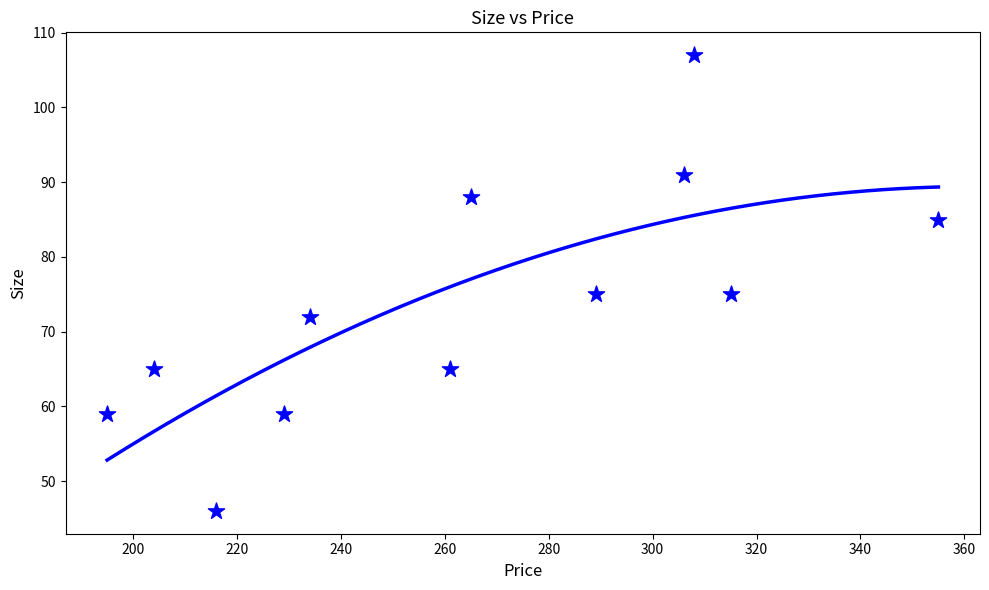

What is the average X value?

265